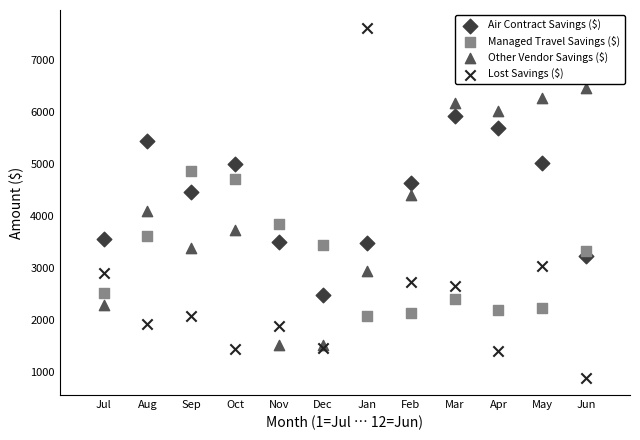

Which series contains the highest Y value?

Lost Savings ($)